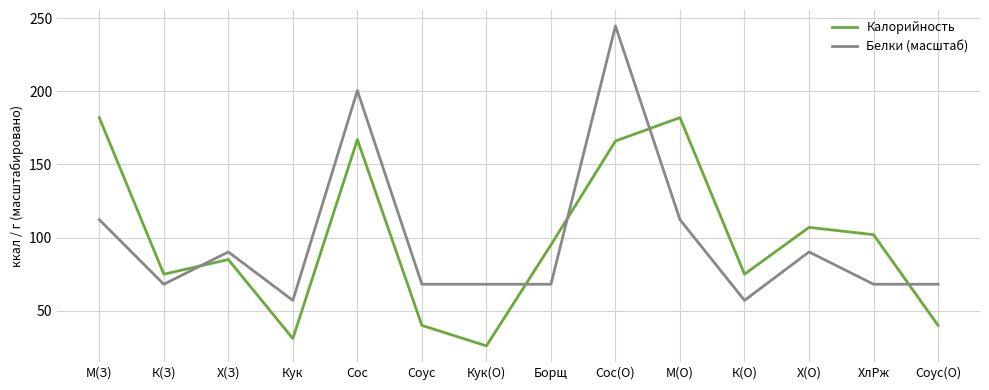

What value does the Белки (масштаб) series have at ХлРж?

68.1